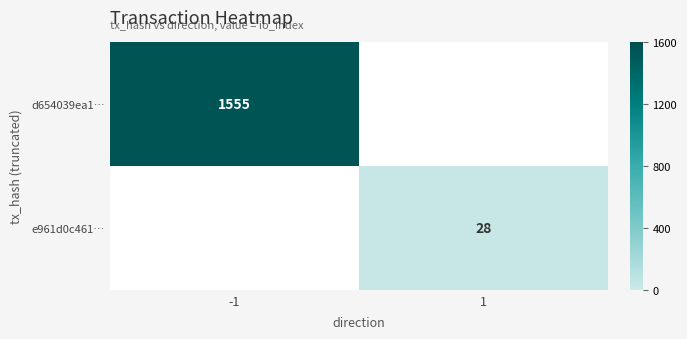

Which label corresponds to the smallest value in the chart?

1